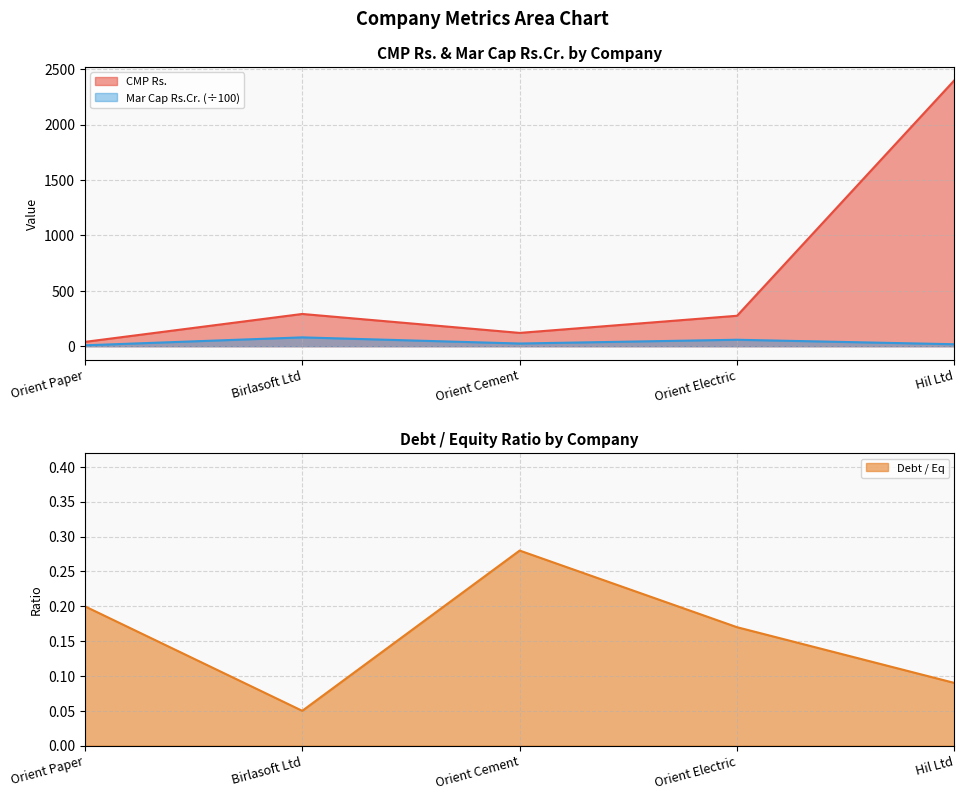

What are all the series names shown in the legend?

CMP Rs., Mar Cap Rs.Cr., Debt / Eq